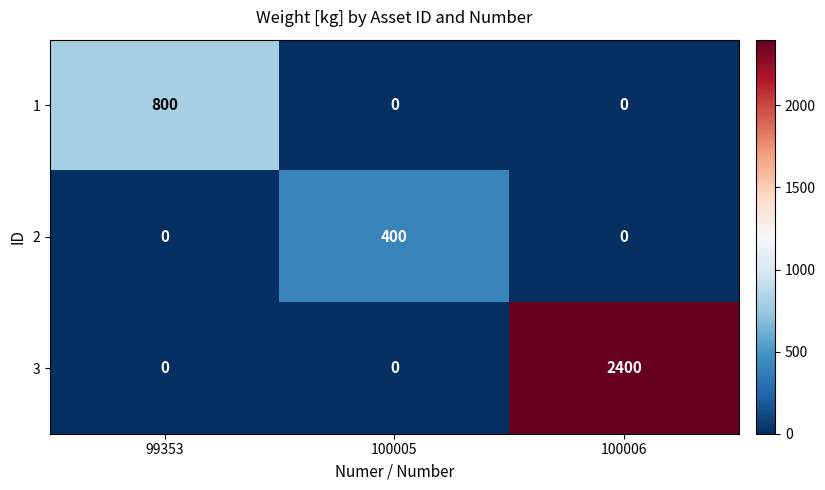

How many categories are shown in the chart?

3